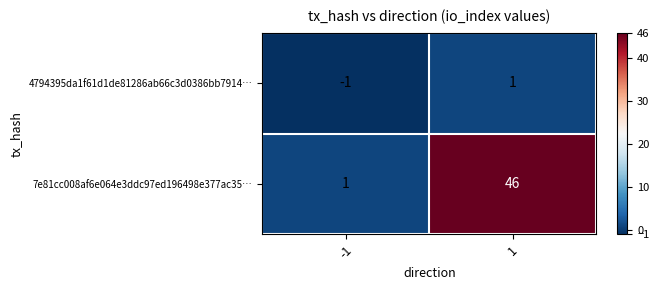

What is the difference between the highest and lowest values at -1?

2